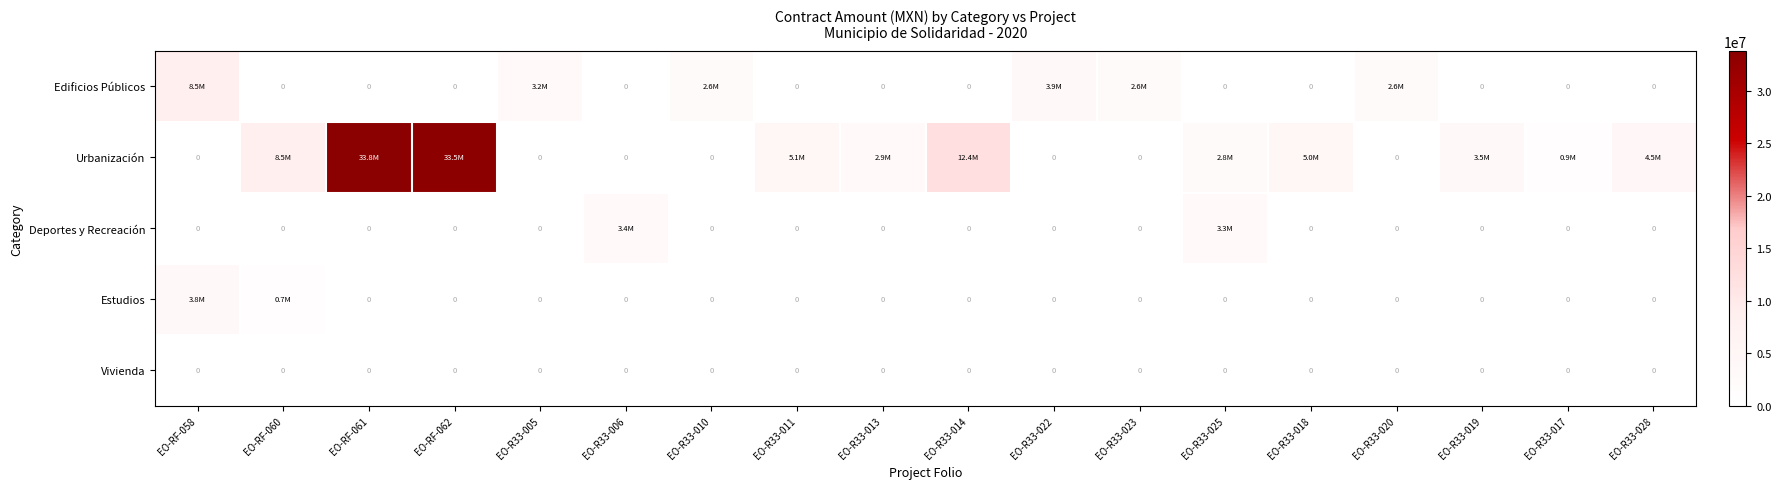

At which label is Urbanización closest to 16888527?

EO-R33-014